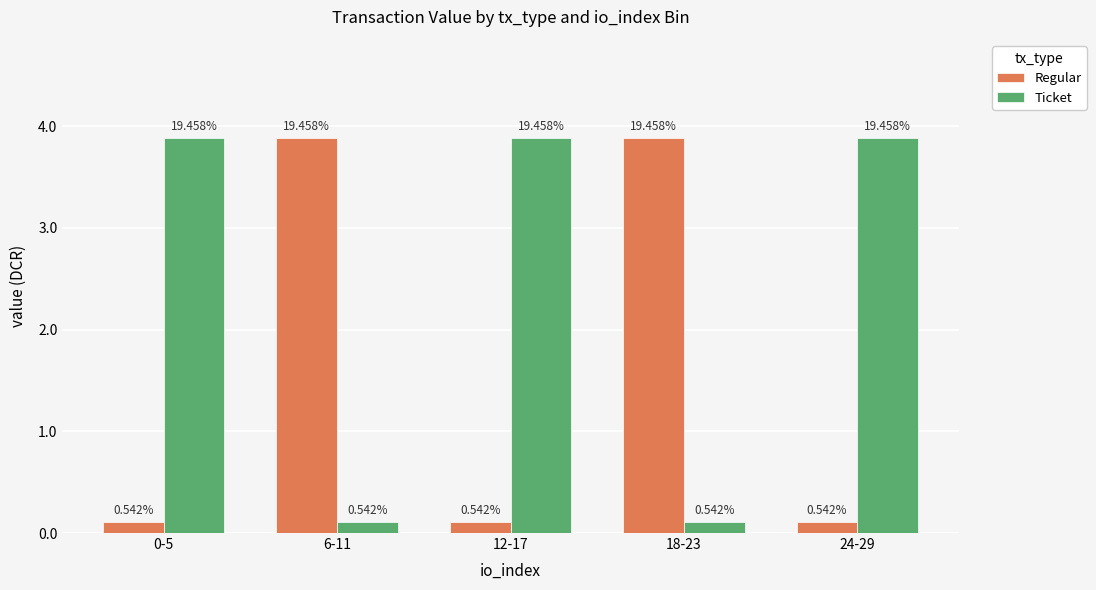

What is the label of the 4th bar from the right?

6-11